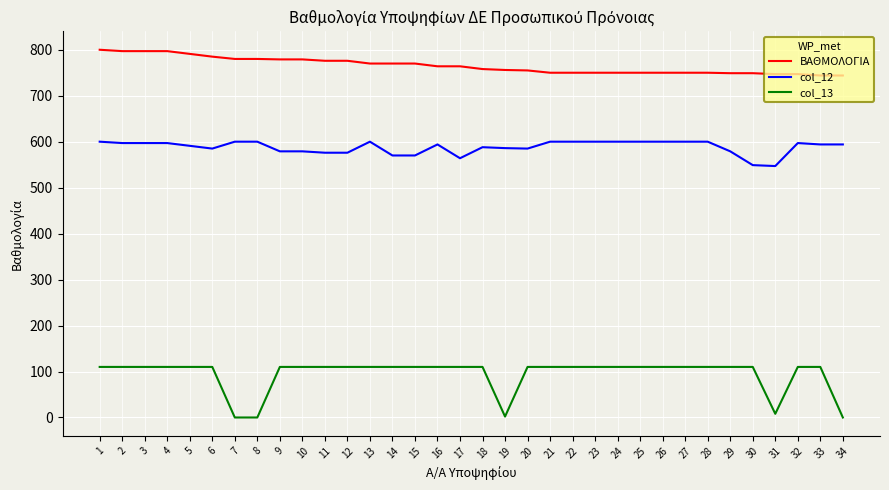

True or false: ΒΑΘΜΟΛΟΓΙΑ has a value of 269 at 17.

False